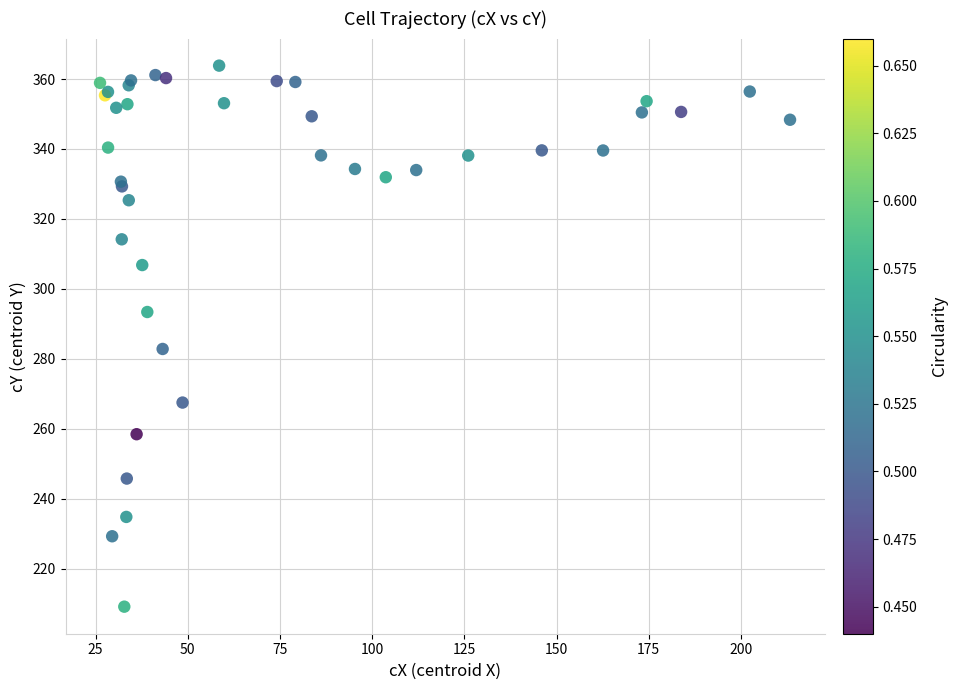

What Y value in the scatter plot is closest to 286?

282.8